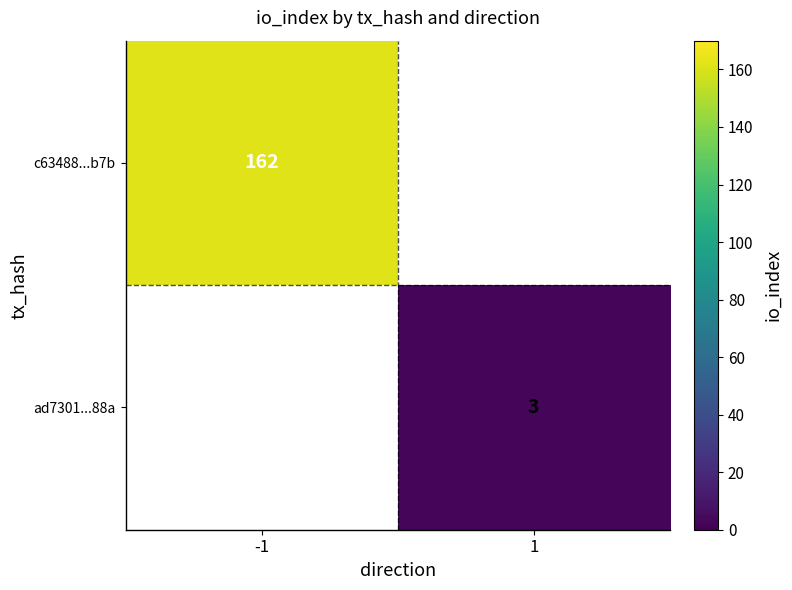

Is it true that ad7301...88a equals 5 at 1?

False